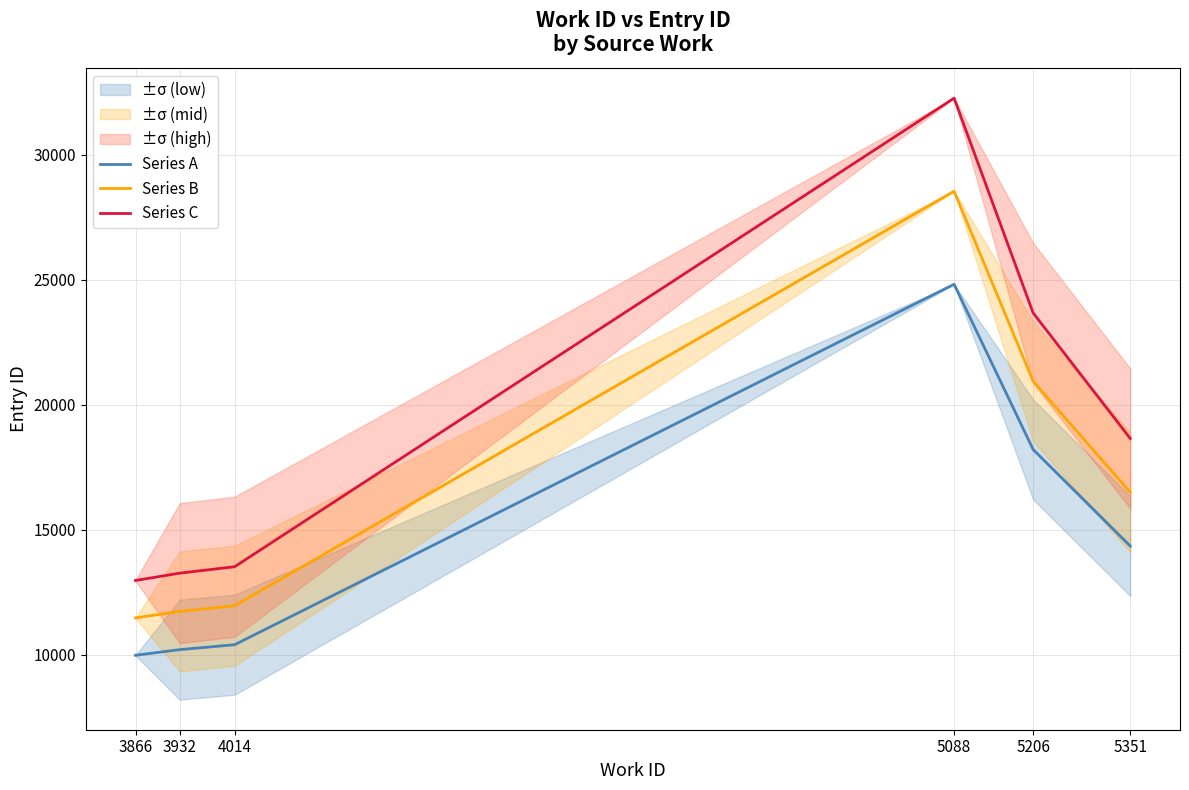

At 4014, list the series in order from smallest to largest.

Series A, Series B, Series C